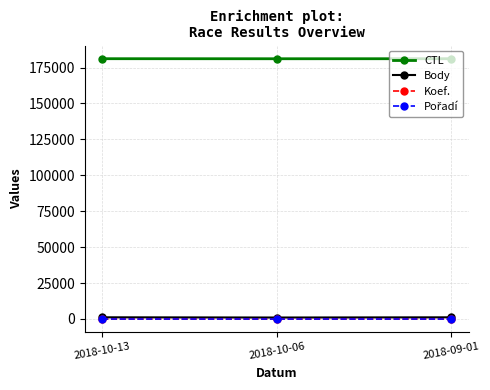

What is the maximum value for CTL?

181141